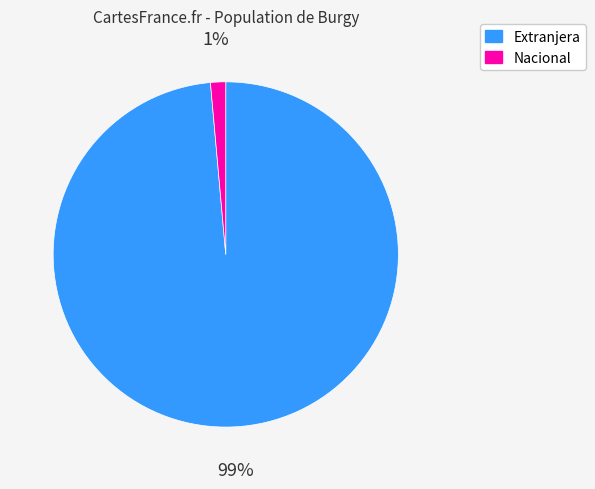

Does Extranjera account for over 50% of the chart?

Yes